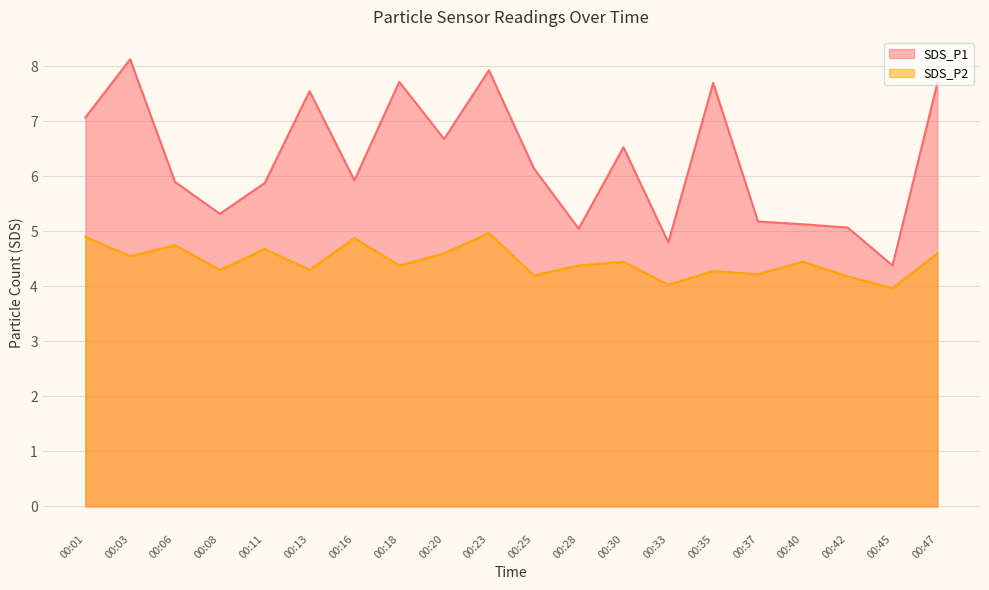

What is the difference between the highest and lowest values at 00:20?

2.1